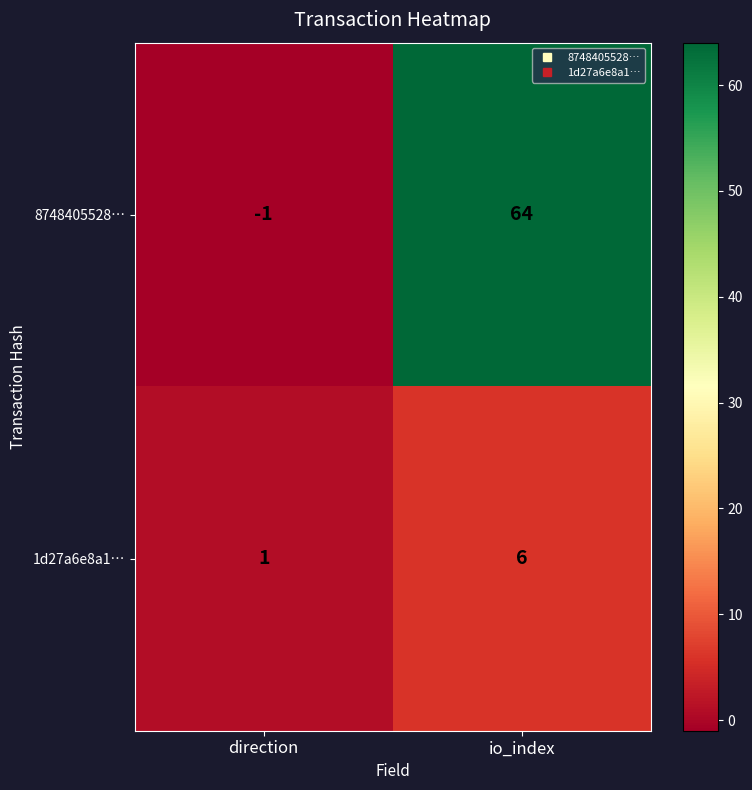

What is the difference between the 1d27a6e8a1… values at io_index and direction?

5